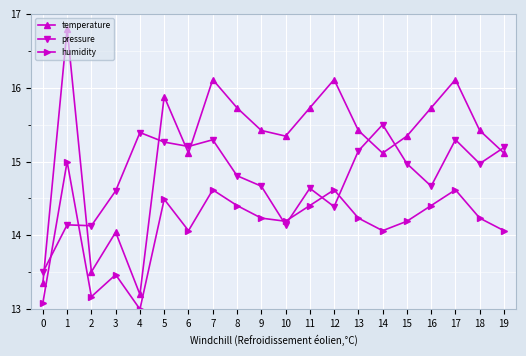

What is the spread (max minus min) of values at 8?

1.3